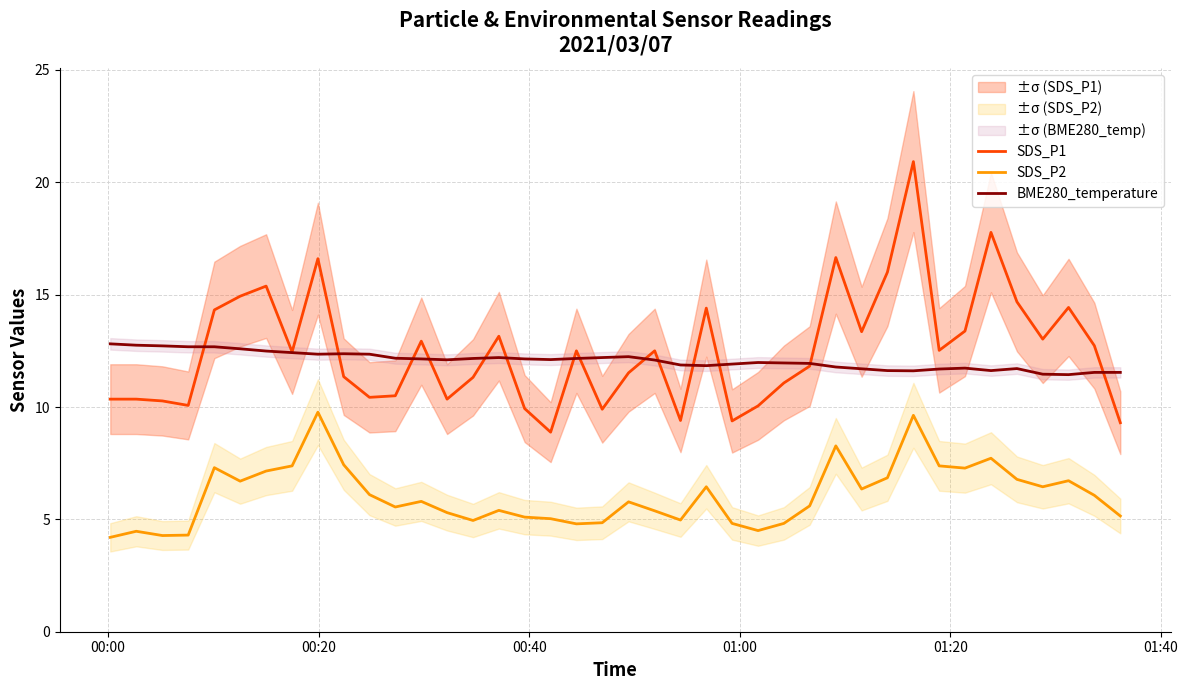

What is the value of the BME280_temperature point at the 35th from the left?

11.6